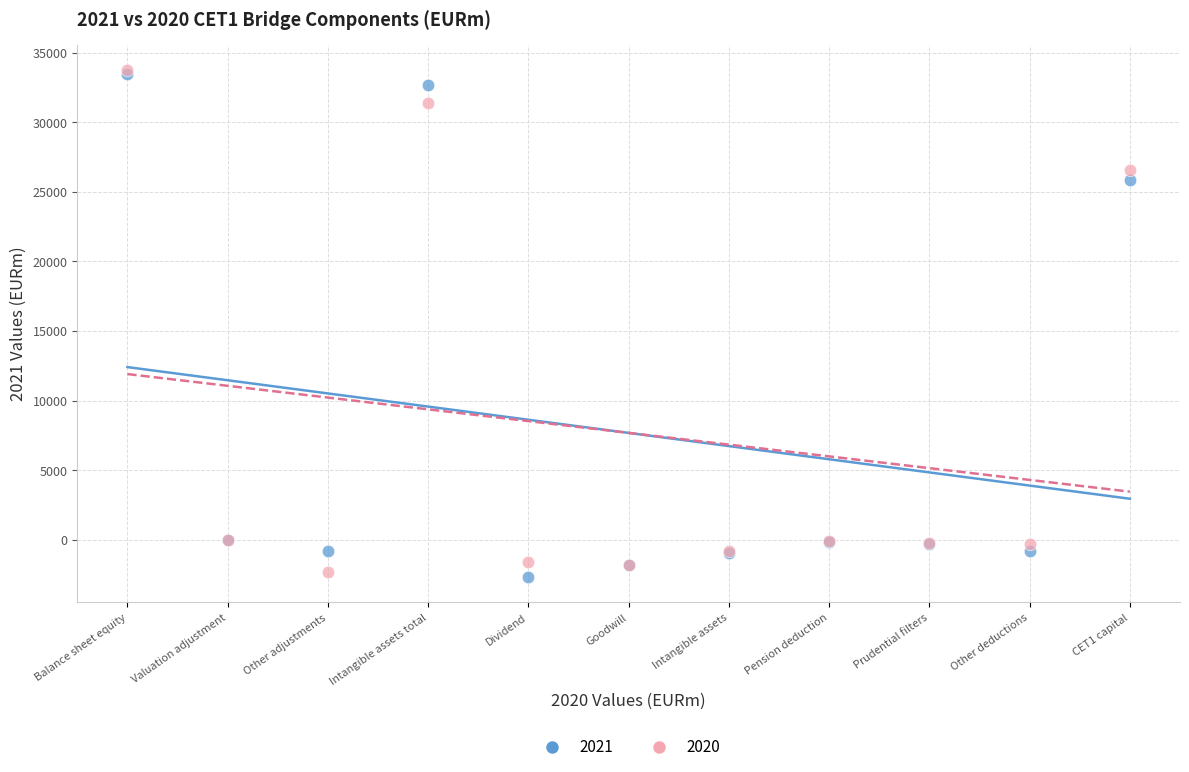

Across all series, what Y value is closest to 15529?

25880.2